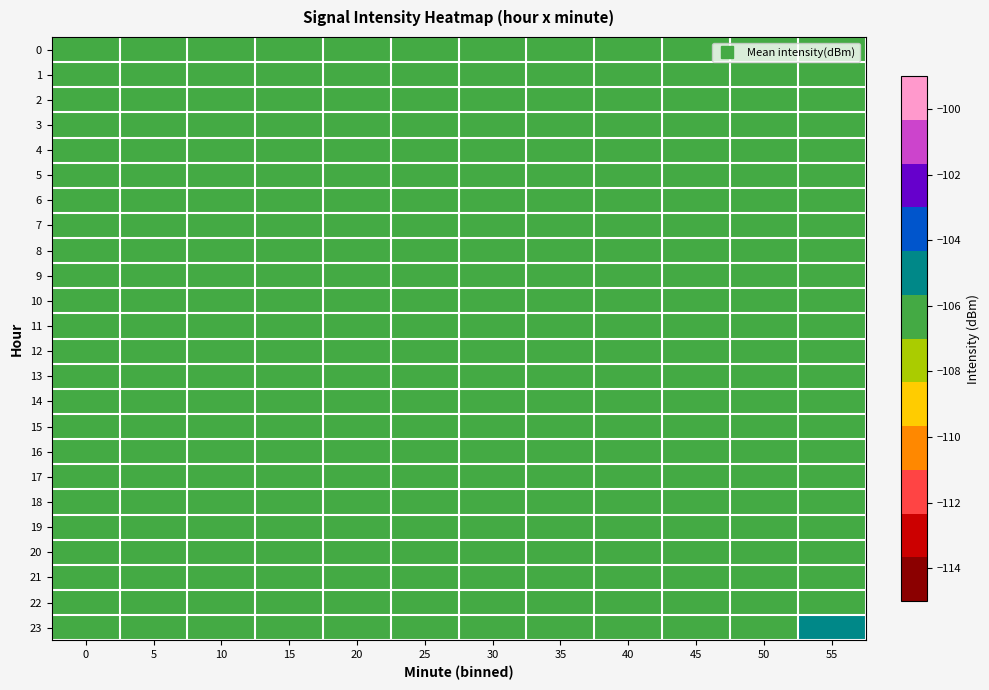

List the series in order of their peak value, highest first.

23, 0, 1, 2, 3, 4, 5, 6, 7, 8, 9, 10, 11, 12, 13, 14, 15, 16, 17, 18, 19, 20, 21, 22